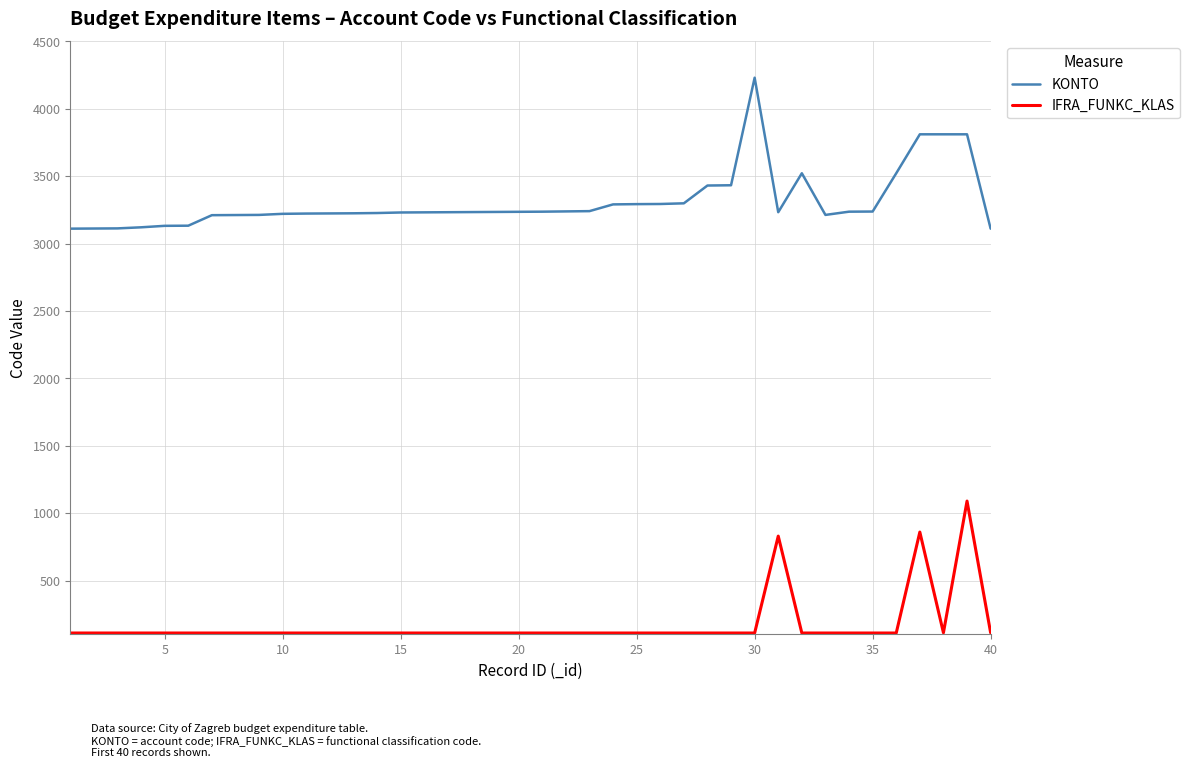

True or false: KONTO and IFRA_FUNKC_KLAS cross at least once.

False